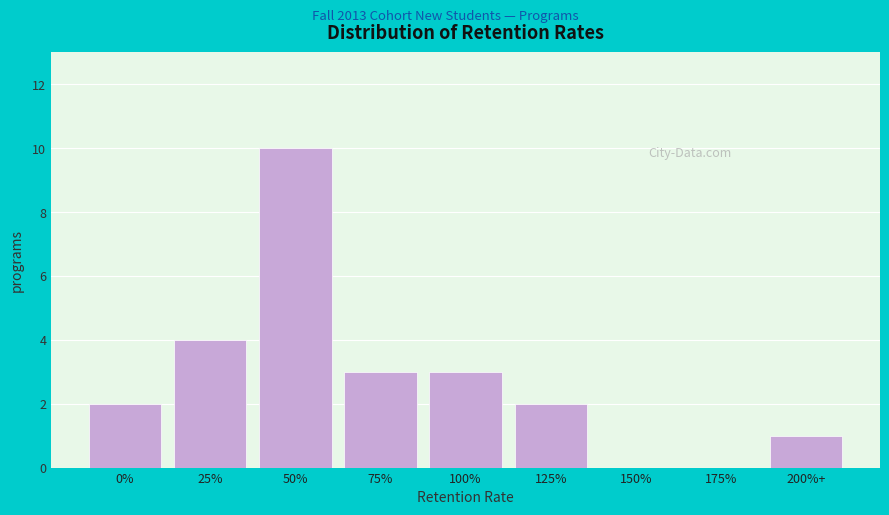

Reading left to right, list all the values displayed in this chart.

0%=2	25%=4	50%=10	75%=3	100%=3	125%=2	150%=0	175%=0	200%+=1